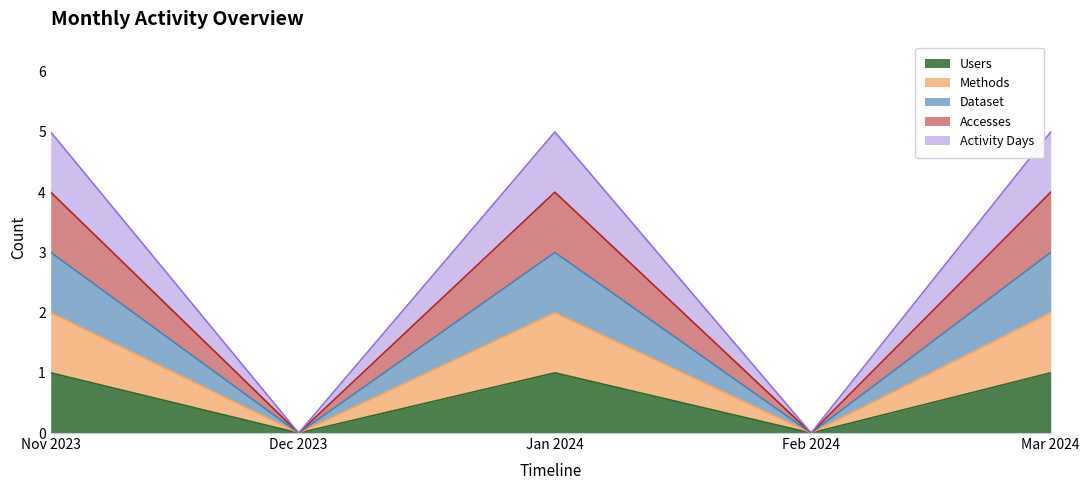

Rank the categories by Dataset value from highest to lowest.

Nov 2023, Jan 2024, Mar 2024, Dec 2023, Feb 2024